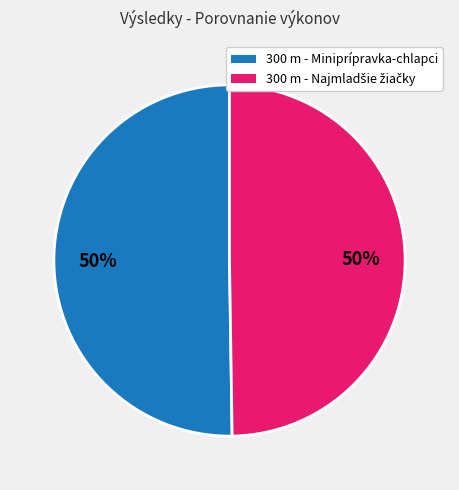

To the nearest percent, what is the average slice percentage?

50%